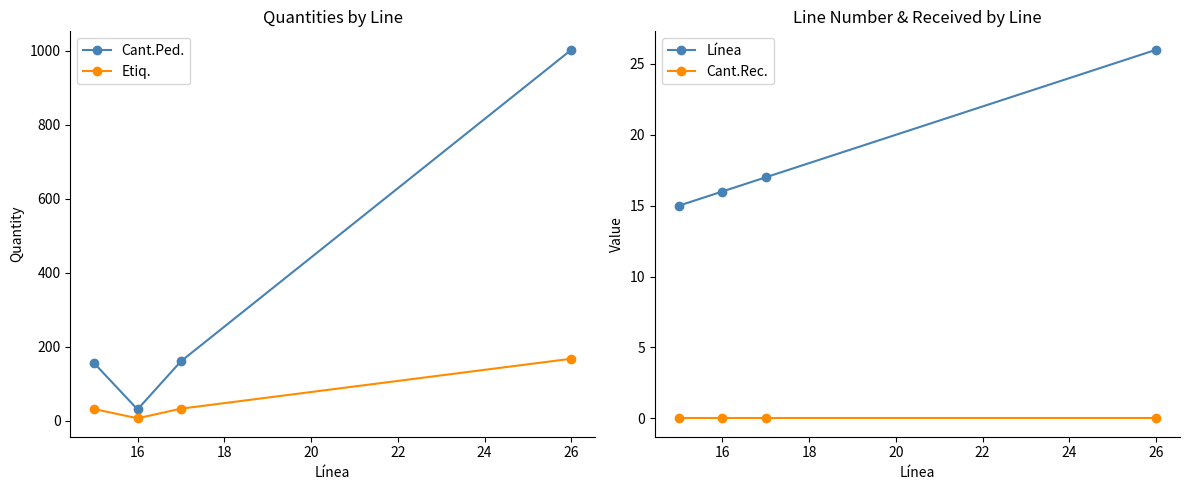

What are all the series names shown in the legend?

Cant.Ped., Etiq., Línea, Cant.Rec.